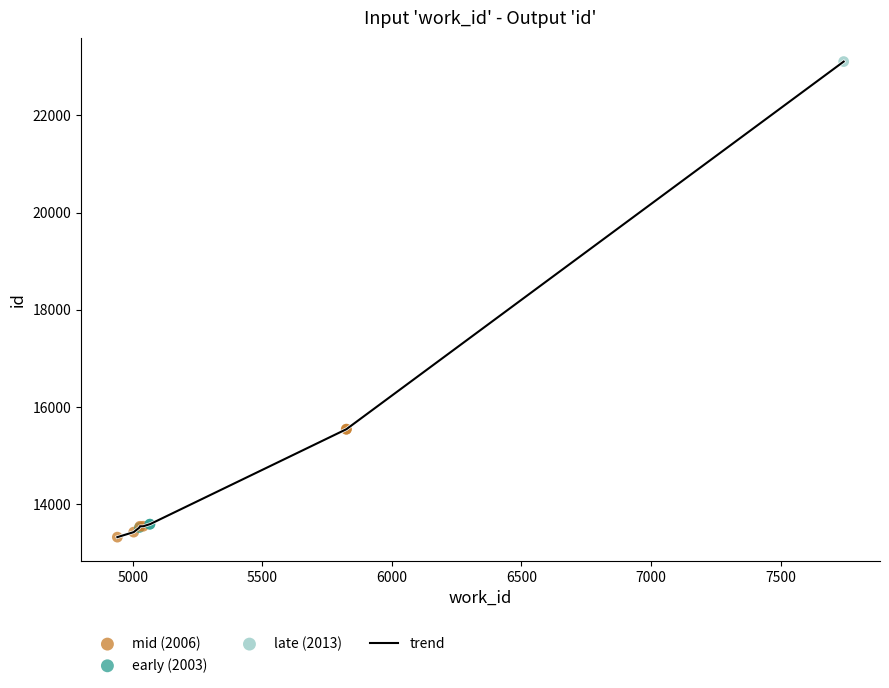

What is the greatest value displayed?

23109